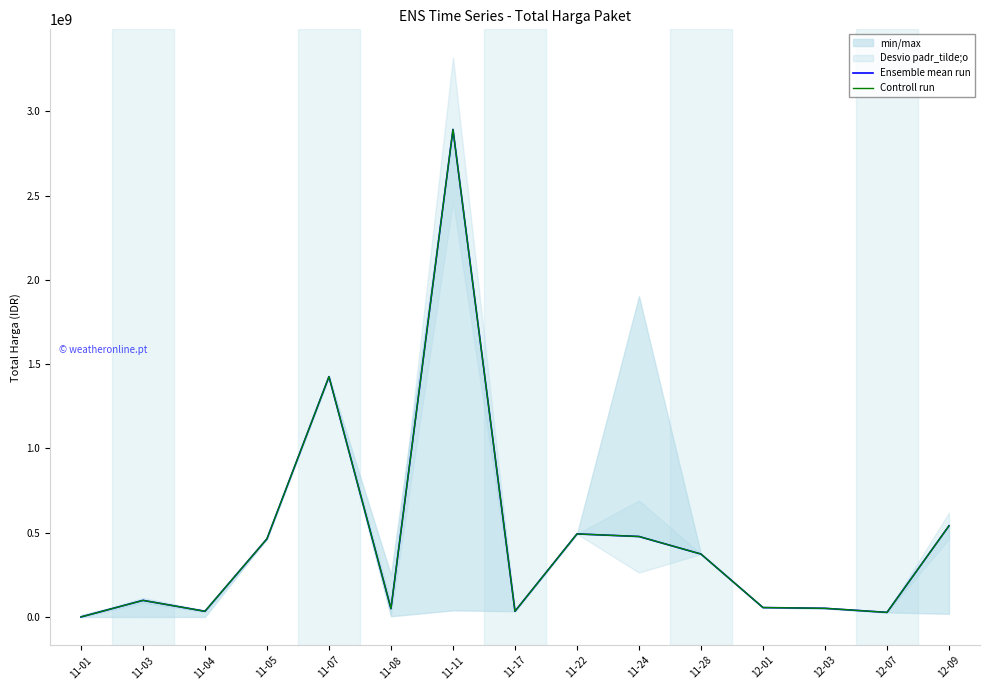

What is the difference between the Controll run values at 12-03 and 11-07?

1374266900